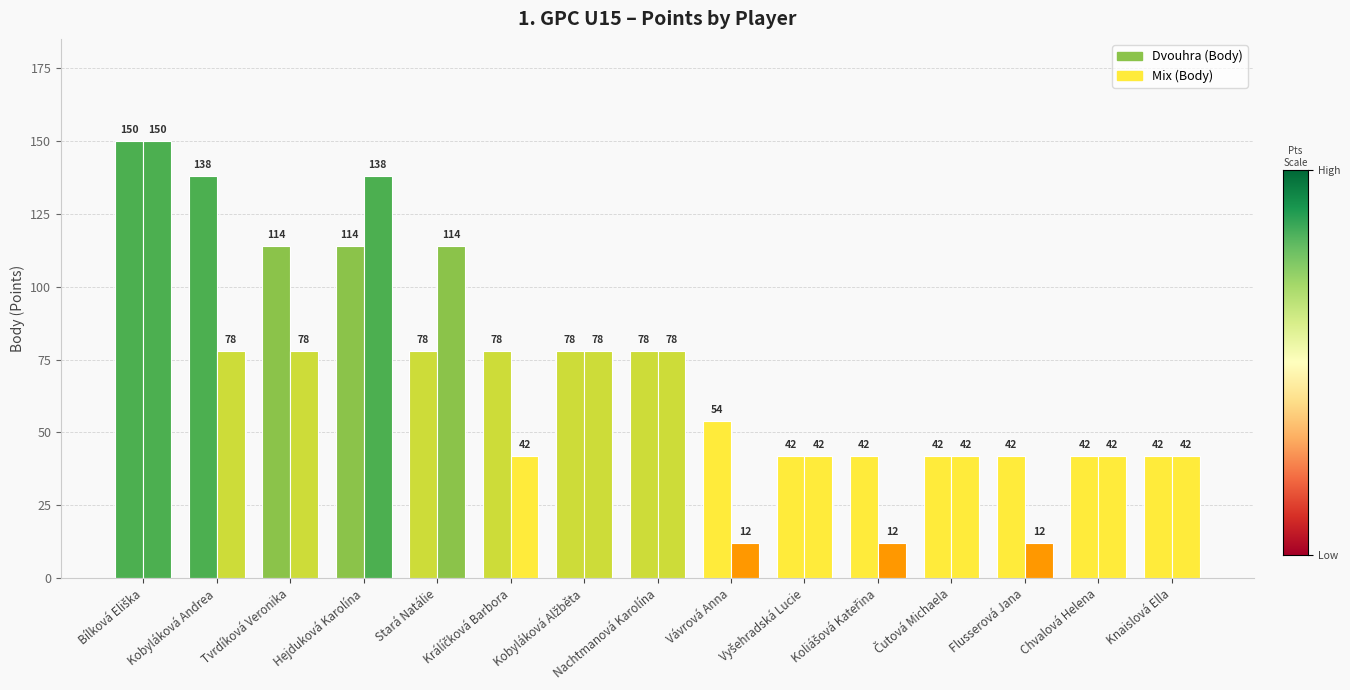

How many bars are there in each group?

2